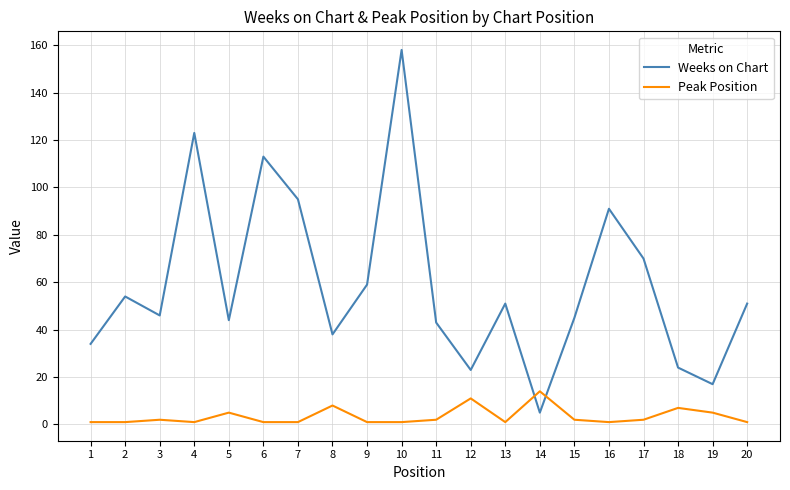

What value does the Weeks on Chart series have at 9, to the nearest 10?

60